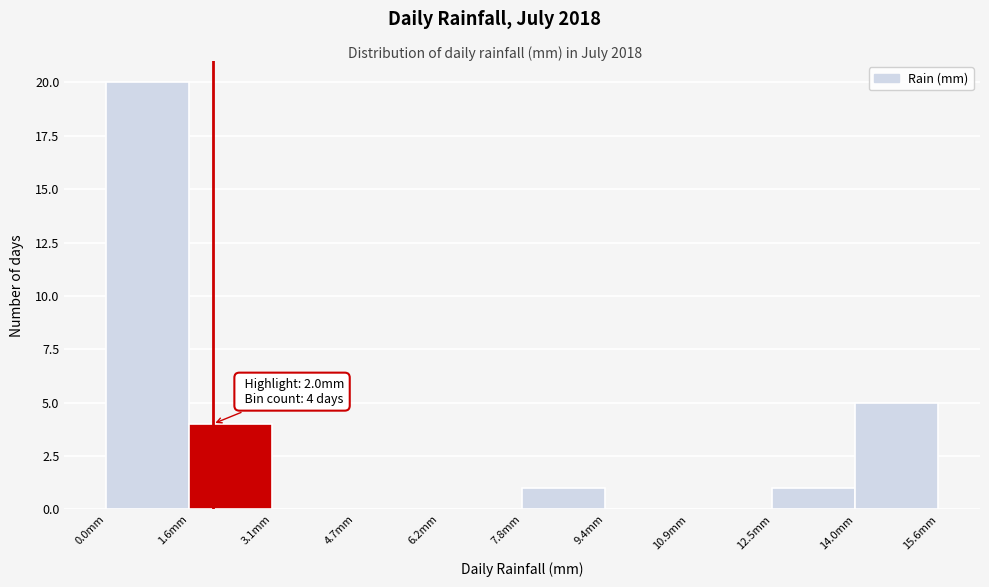

Over which range of the x-axis is the bar tallest?

0.00 to 1.56